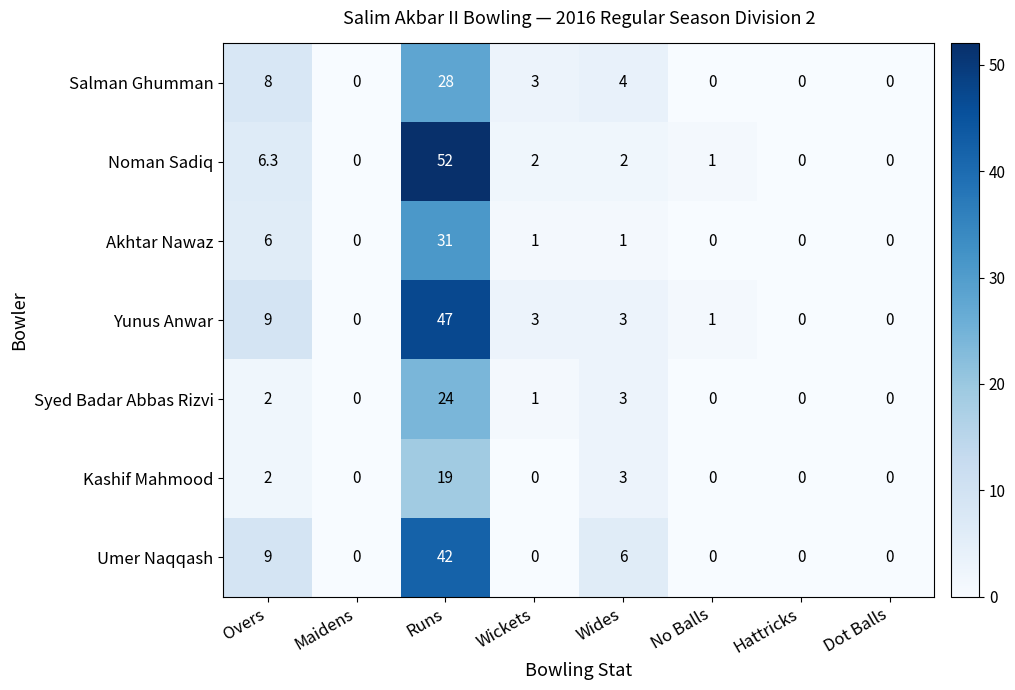

List the series in order of their peak value, highest first.

Noman Sadiq, Yunus Anwar, Umer Naqqash, Akhtar Nawaz, Salman Ghumman, Syed Badar Abbas Rizvi, Kashif Mahmood